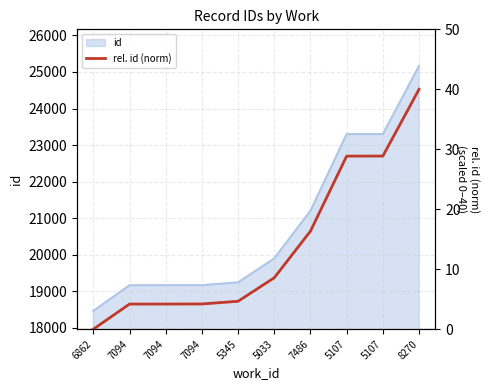

At which label does the data first exceed 8?

5033